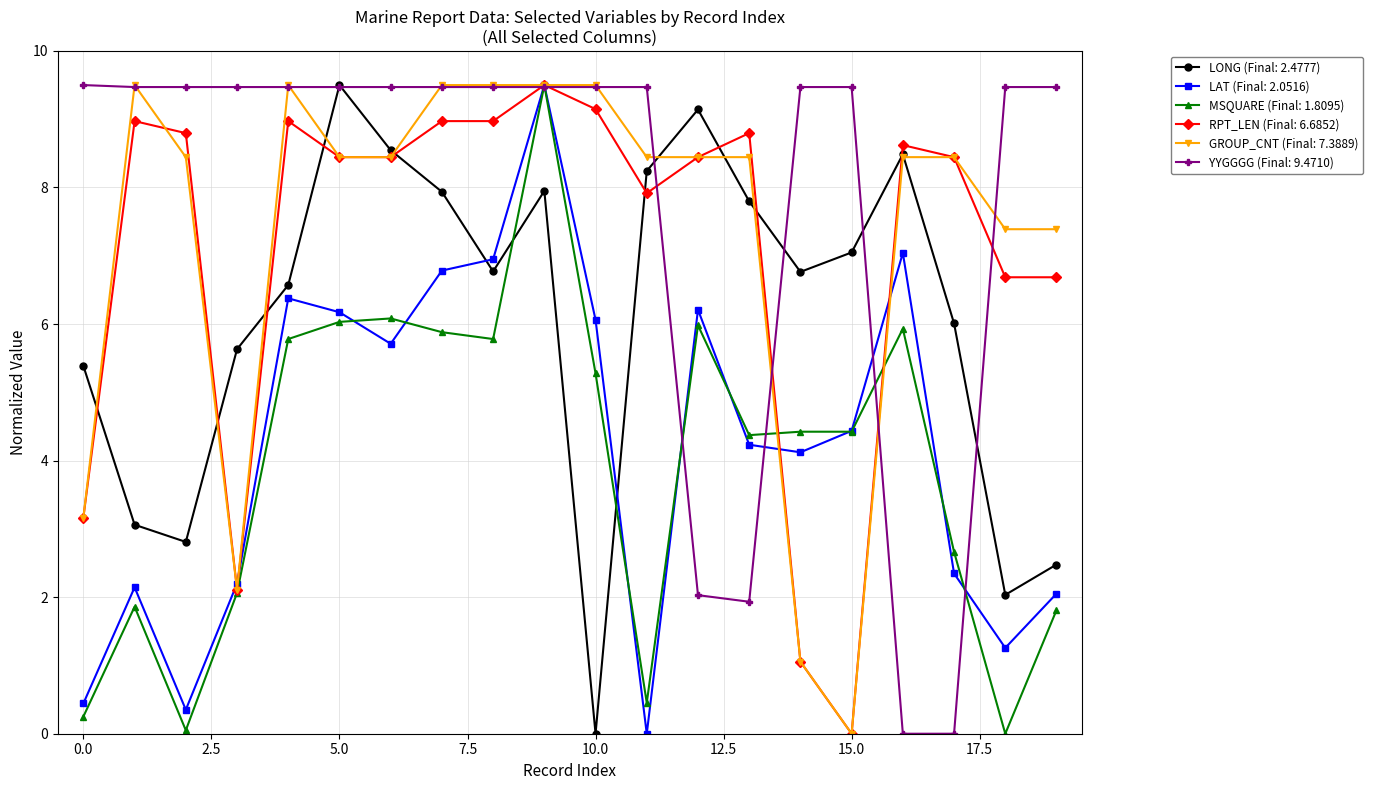

True or false: MSQUARE (Final: 1.8095) and LONG (Final: 2.4777) cross at least once.

True